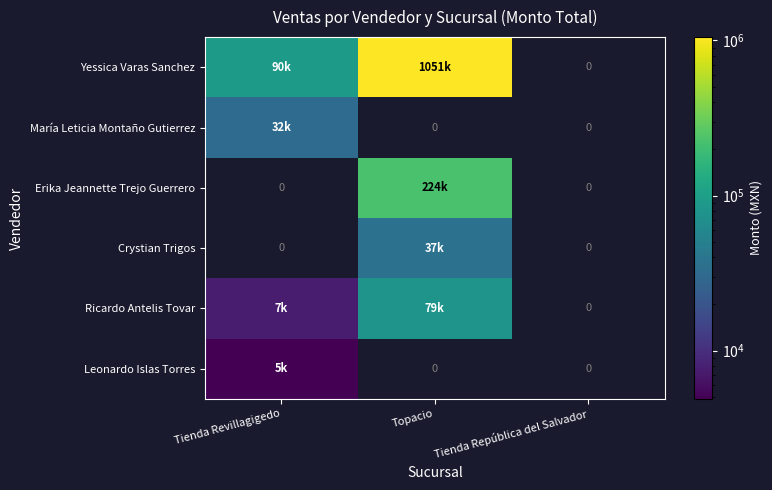

What is the spread (max minus min) of values at Topacio?

1051384.2